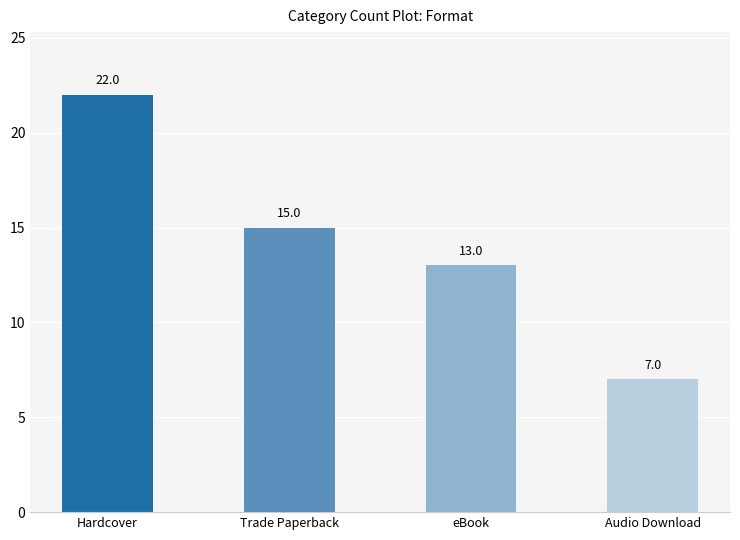

How many data points are less than 15?

2